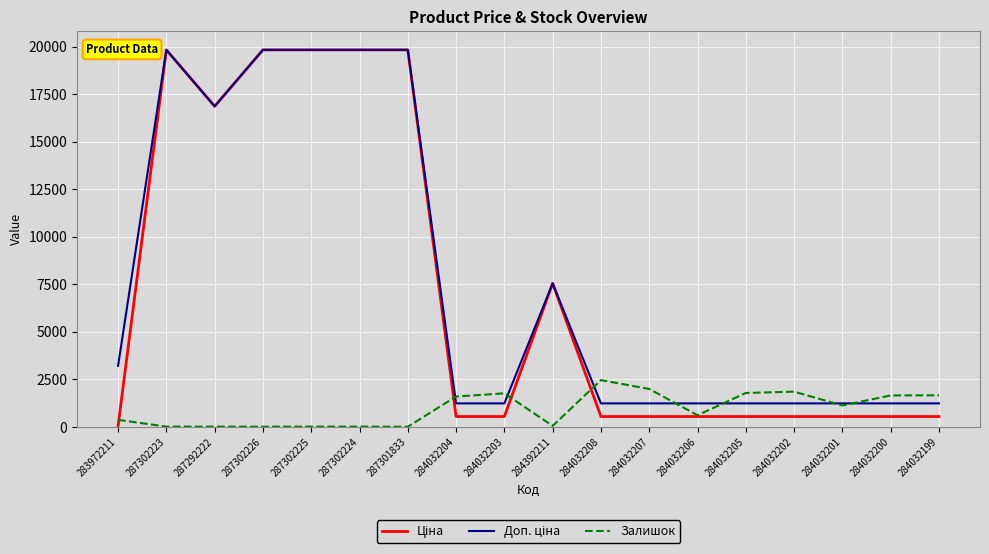

Is it true that Залишок equals 5.0 at 287302225?

True